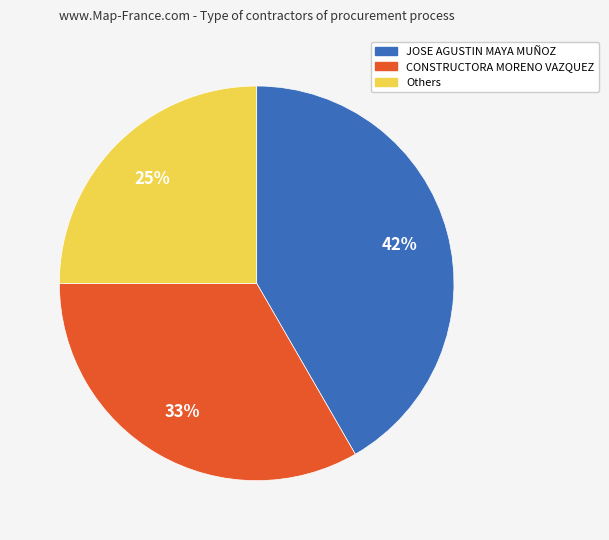

Does any single category account for the majority?

No